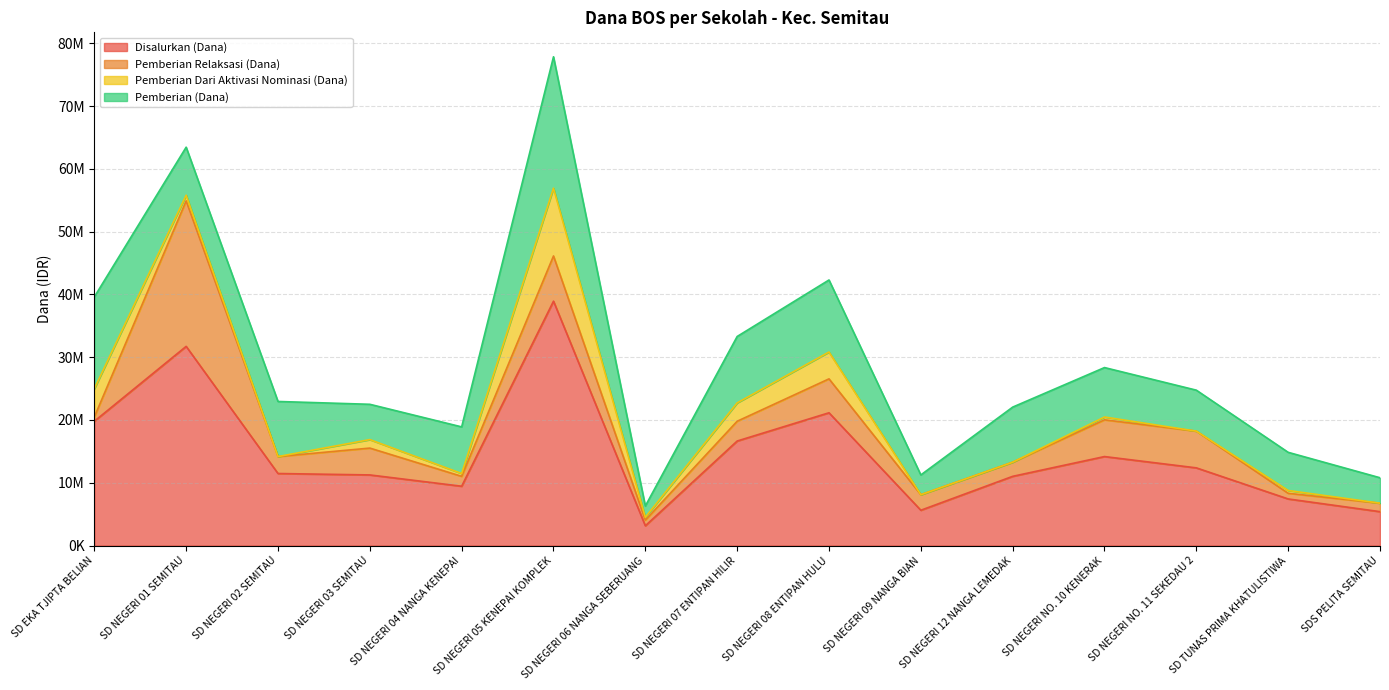

Reading right to left, what are all the values shown in this chart?

Disalurkan (Dana): SDS PELITA SEMITAU=5400000	SD TUNAS PRIMA KHATULISTIWA=7425000	SD NEGERI NO. 11 SEKEDAU 2=12375000	SD NEGERI NO. 10 KENERAK=14175000	SD NEGERI 12 NANGA LEMEDAK=11025000	SD NEGERI 09 NANGA BIAN=5625000	SD NEGERI 08 ENTIPAN HULU=21150000	SD NEGERI 07 ENTIPAN HILIR=16650000	SD NEGERI 06 NANGA SEBERUANG=3150000	SD NEGERI 05 KENEPAI KOMPLEK=38925000	SD NEGERI 04 NANGA KENEPAI=9450000	SD NEGERI 03 SEMITAU=11250000	SD NEGERI 02 SEMITAU=11475000	SD NEGERI 01 SEMITAU=31725000	SD EKA TJIPTA BELIAN=19800000
Pemberian Relaksasi (Dana): SDS PELITA SEMITAU=1350000	SD TUNAS PRIMA KHATULISTIWA=900000	SD NEGERI NO. 11 SEKEDAU 2=5850000	SD NEGERI NO. 10 KENERAK=5850000	SD NEGERI 12 NANGA LEMEDAK=2250000	SD NEGERI 09 NANGA BIAN=2475000	SD NEGERI 08 ENTIPAN HULU=5400000	SD NEGERI 07 ENTIPAN HILIR=3150000	SD NEGERI 06 NANGA SEBERUANG=900000	SD NEGERI 05 KENEPAI KOMPLEK=7200000	SD NEGERI 04 NANGA KENEPAI=1575000	SD NEGERI 03 SEMITAU=4275000	SD NEGERI 02 SEMITAU=2700000	SD NEGERI 01 SEMITAU=23175000	SD EKA TJIPTA BELIAN=675000
Pemberian Dari Aktivasi Nominasi (Dana): SDS PELITA SEMITAU=0	SD TUNAS PRIMA KHATULISTIWA=450000	SD NEGERI NO. 11 SEKEDAU 2=0	SD NEGERI NO. 10 KENERAK=450000	SD NEGERI 12 NANGA LEMEDAK=0	SD NEGERI 09 NANGA BIAN=0	SD NEGERI 08 ENTIPAN HULU=4275000	SD NEGERI 07 ENTIPAN HILIR=2925000	SD NEGERI 06 NANGA SEBERUANG=450000	SD NEGERI 05 KENEPAI KOMPLEK=10800000	SD NEGERI 04 NANGA KENEPAI=450000	SD NEGERI 03 SEMITAU=1350000	SD NEGERI 02 SEMITAU=0	SD NEGERI 01 SEMITAU=900000	SD EKA TJIPTA BELIAN=4500000
Pemberian (Dana): SDS PELITA SEMITAU=4050000	SD TUNAS PRIMA KHATULISTIWA=6075000	SD NEGERI NO. 11 SEKEDAU 2=6525000	SD NEGERI NO. 10 KENERAK=7875000	SD NEGERI 12 NANGA LEMEDAK=8775000	SD NEGERI 09 NANGA BIAN=3150000	SD NEGERI 08 ENTIPAN HULU=11475000	SD NEGERI 07 ENTIPAN HILIR=10575000	SD NEGERI 06 NANGA SEBERUANG=1800000	SD NEGERI 05 KENEPAI KOMPLEK=20925000	SD NEGERI 04 NANGA KENEPAI=7425000	SD NEGERI 03 SEMITAU=5625000	SD NEGERI 02 SEMITAU=8775000	SD NEGERI 01 SEMITAU=7650000	SD EKA TJIPTA BELIAN=14625000